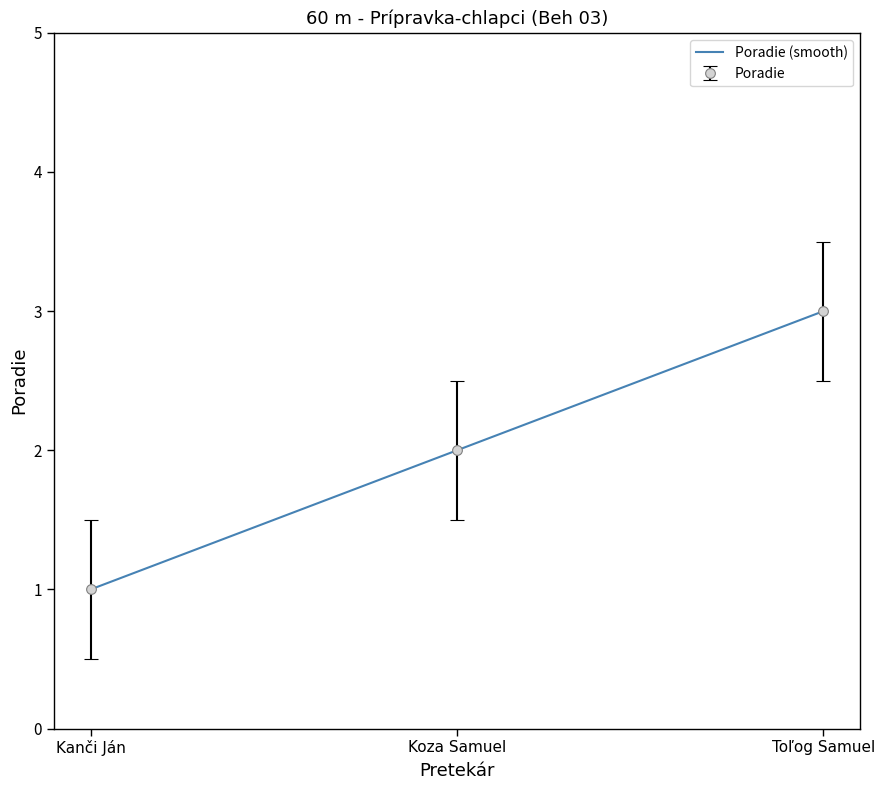

Count the number of categories in the chart.

3